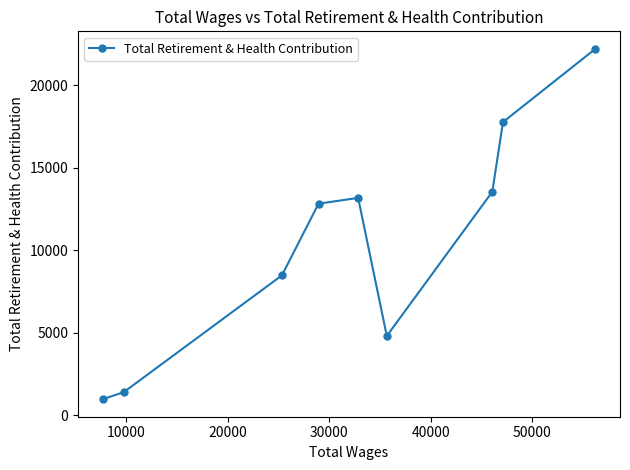

Reading left to right, extract all data points from this chart.

958	1384	8467	12807	13160	4792	13528	17755	22192